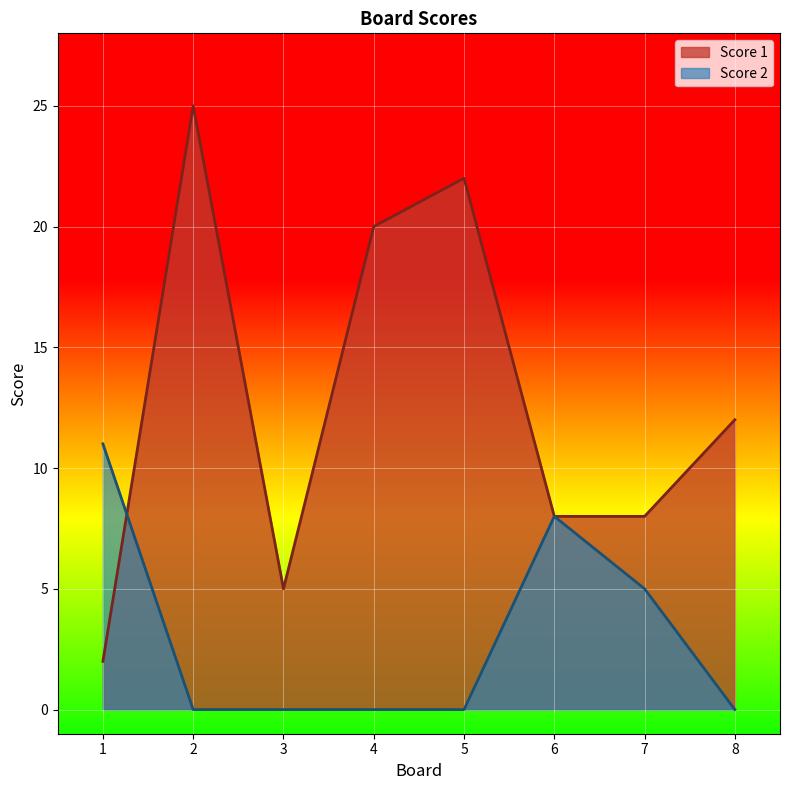

The Score 1 series shows 5 at 8. True or false?

False